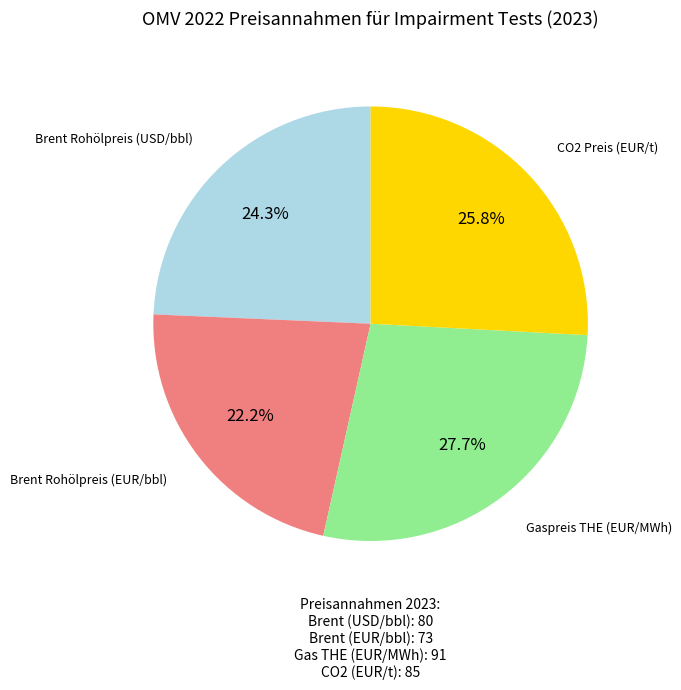

Is there a majority slice in this chart?

No